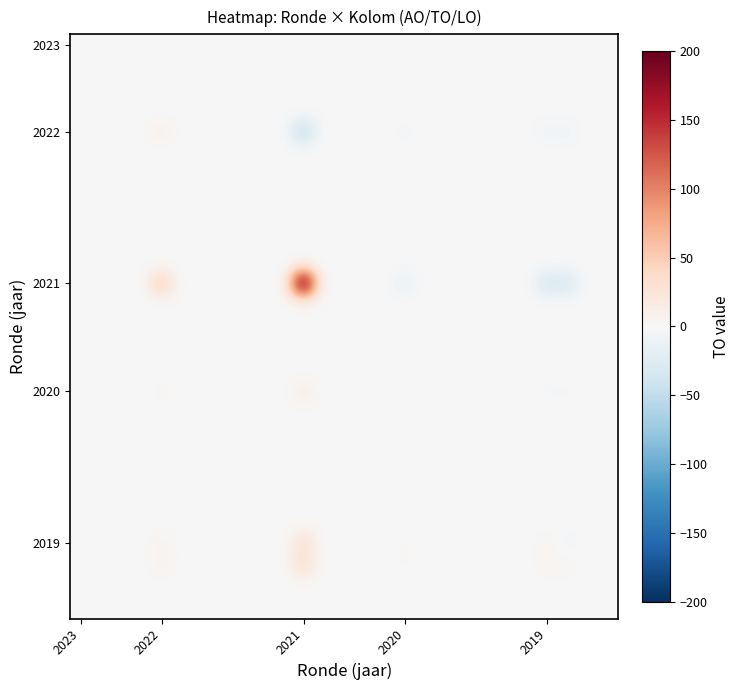

What is the maximum value shown in the chart?

200.0